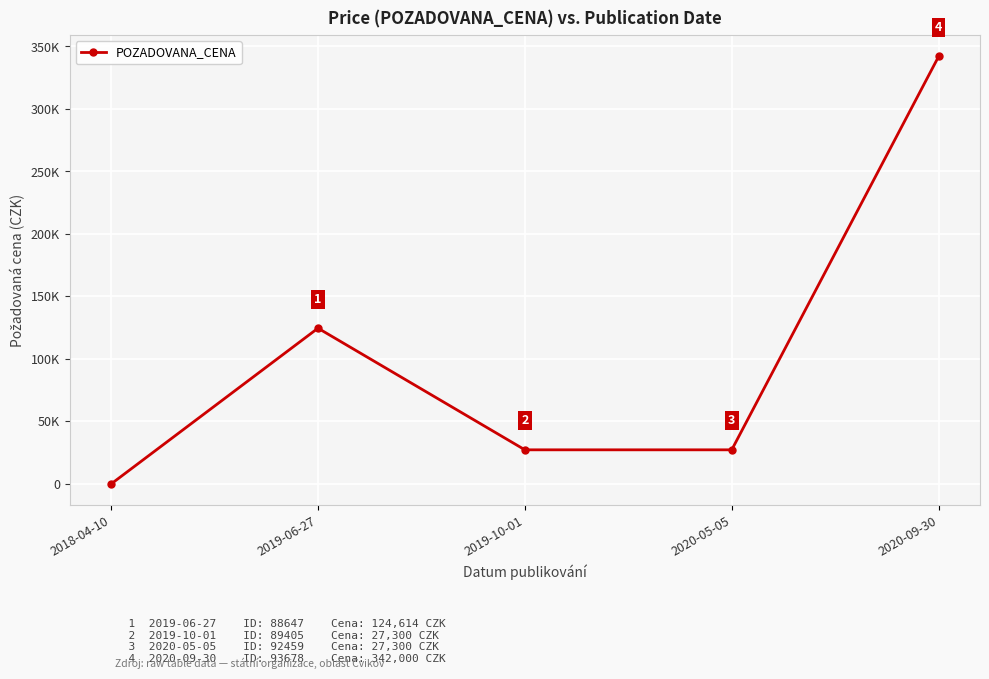

True or false: there are more than 0 points higher than both neighbors.

True